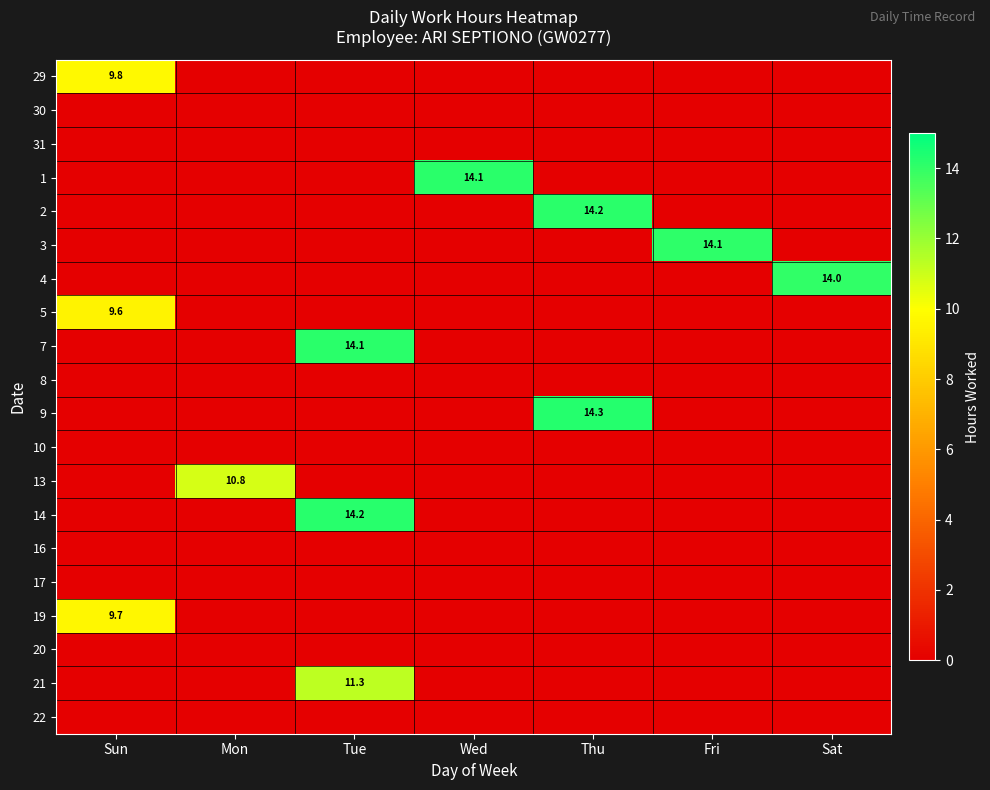

At how many categories does at least one series exceed 3?

7